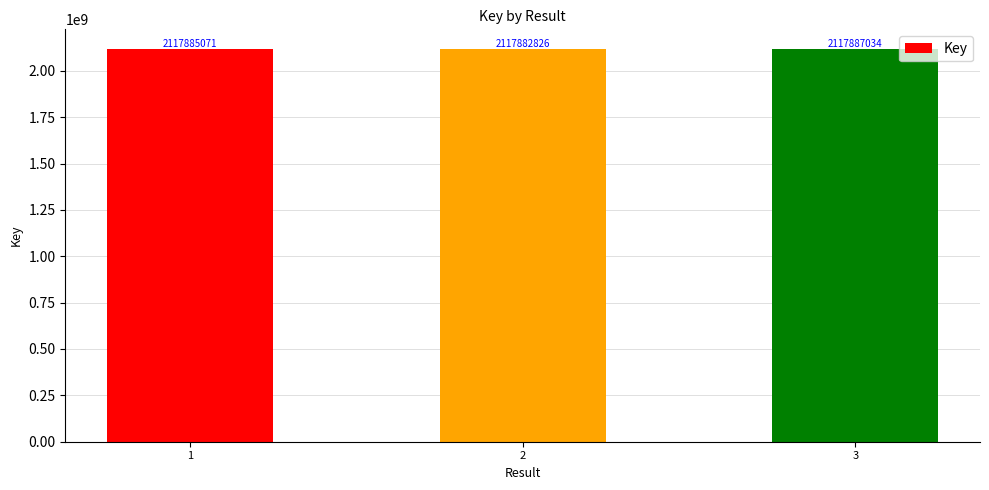

Where is the data nearest to the value 2117884930?

1